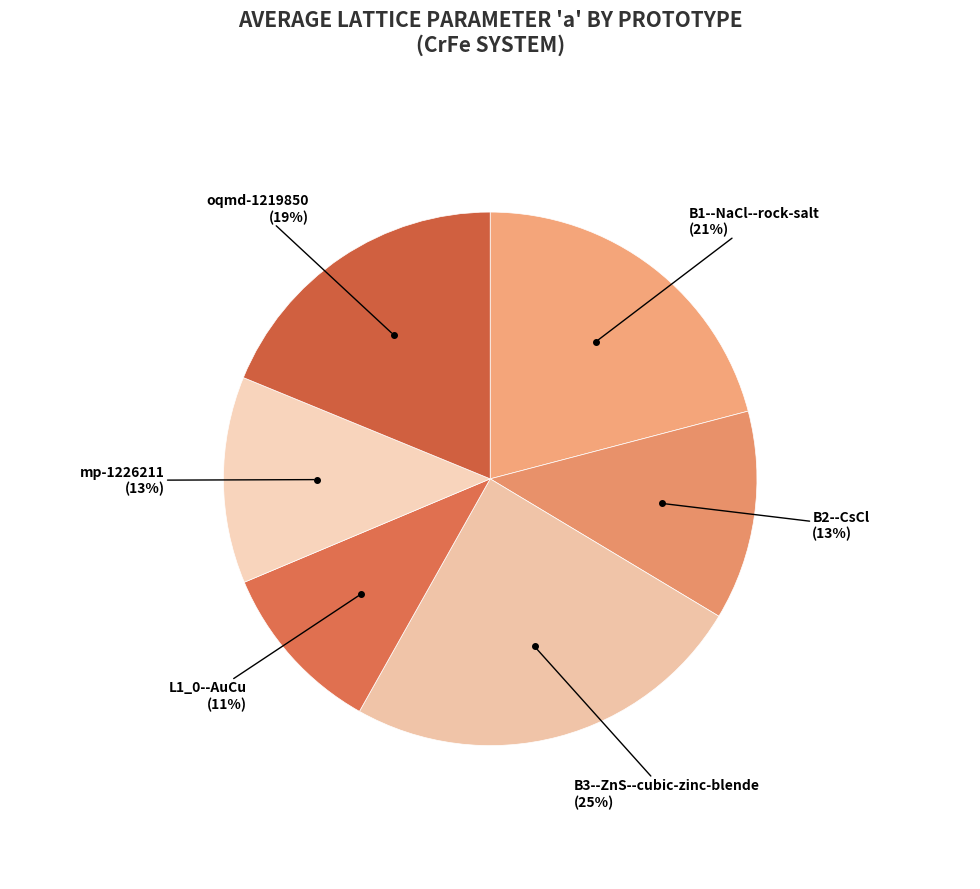

Do L1_0--AuCu and B3--ZnS--cubic-zinc-blende together represent more than half of the pie?

No